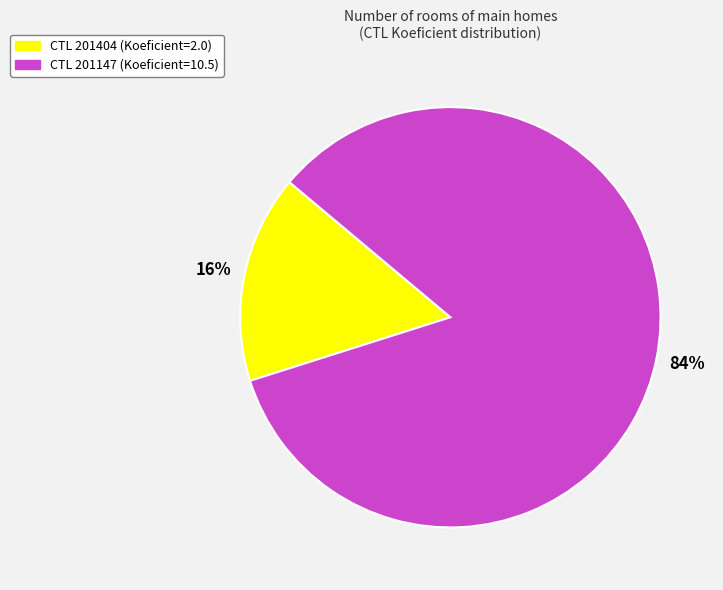

To the nearest percent, what is the average slice percentage?

50%